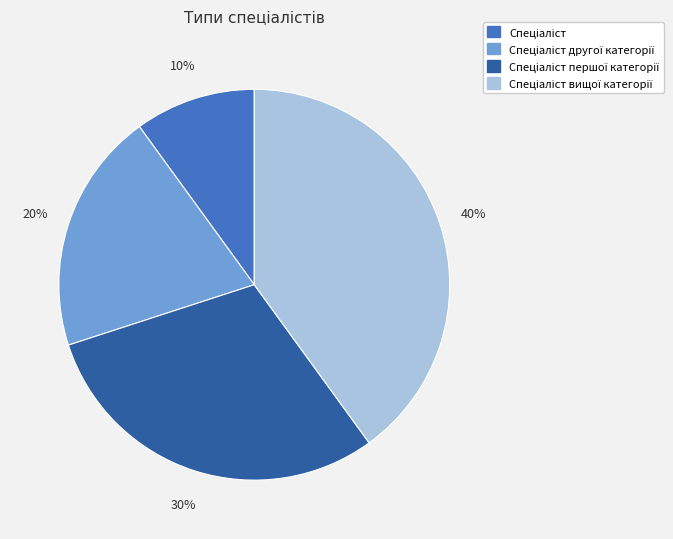

Does any single category account for the majority?

No